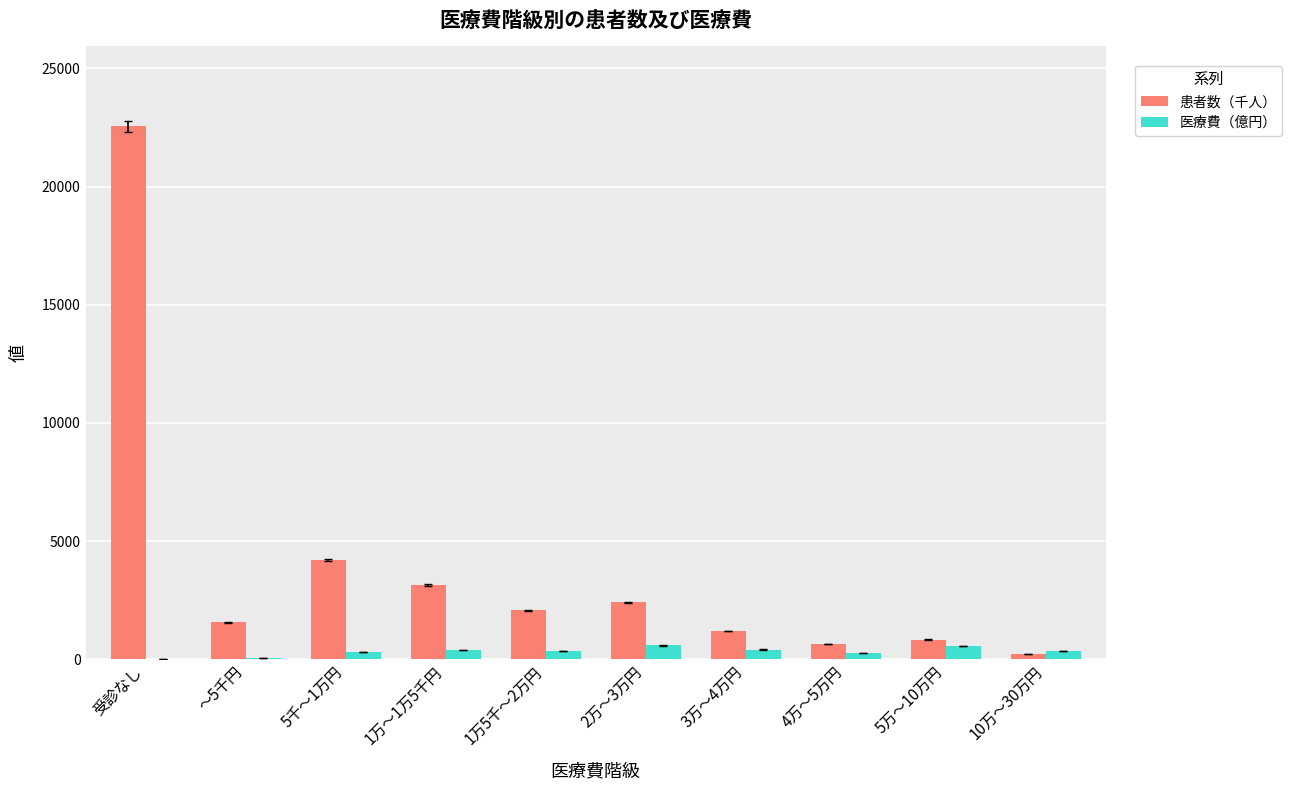

Are the bars grouped side by side (vs. stacked)?

Yes